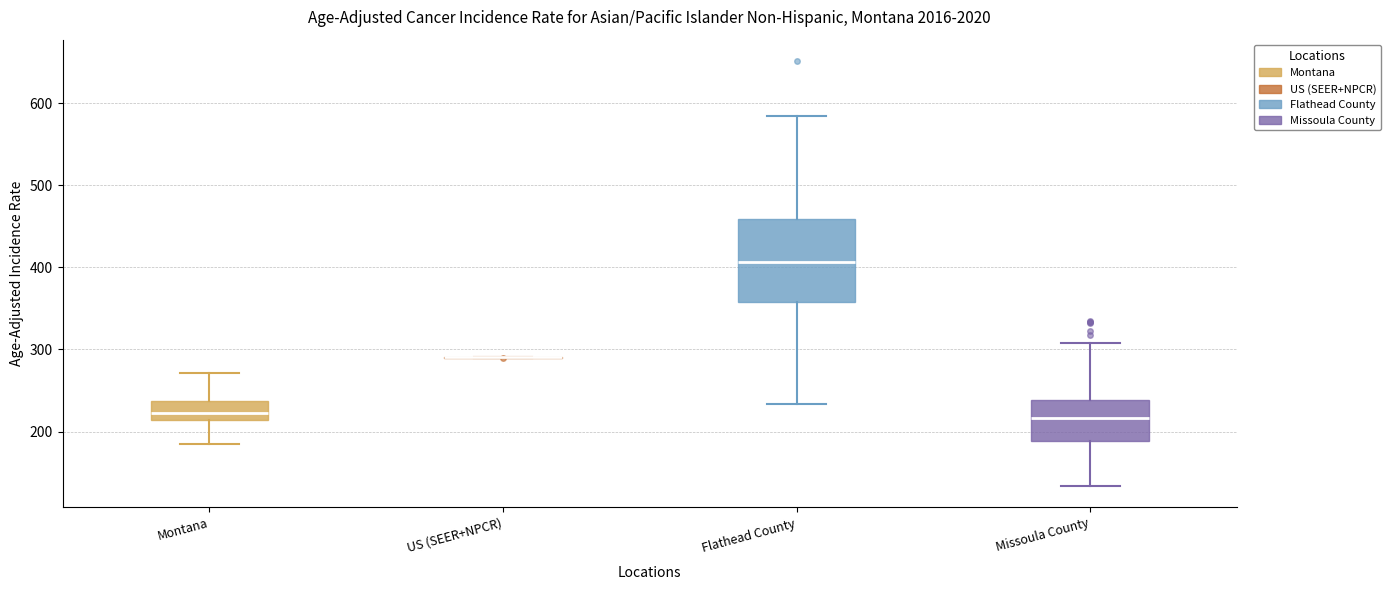

Reading left to right, transcribe this box plot: for each box, give where its median line is, the range the box spans, and where its two whiskers end, as read against the y-axis. The values are not printed on the chart, so give them approximately, as read against the axis.

Montana: median 220, box 210 to 240, whiskers 180 to 270
US (SEER+NPCR): box collapsed to a line at 290, whiskers 290 to 290
Flathead County: median 410, box 360 to 460, whiskers 230 to 580
Missoula County: median 220, box 190 to 240, whiskers 130 to 310